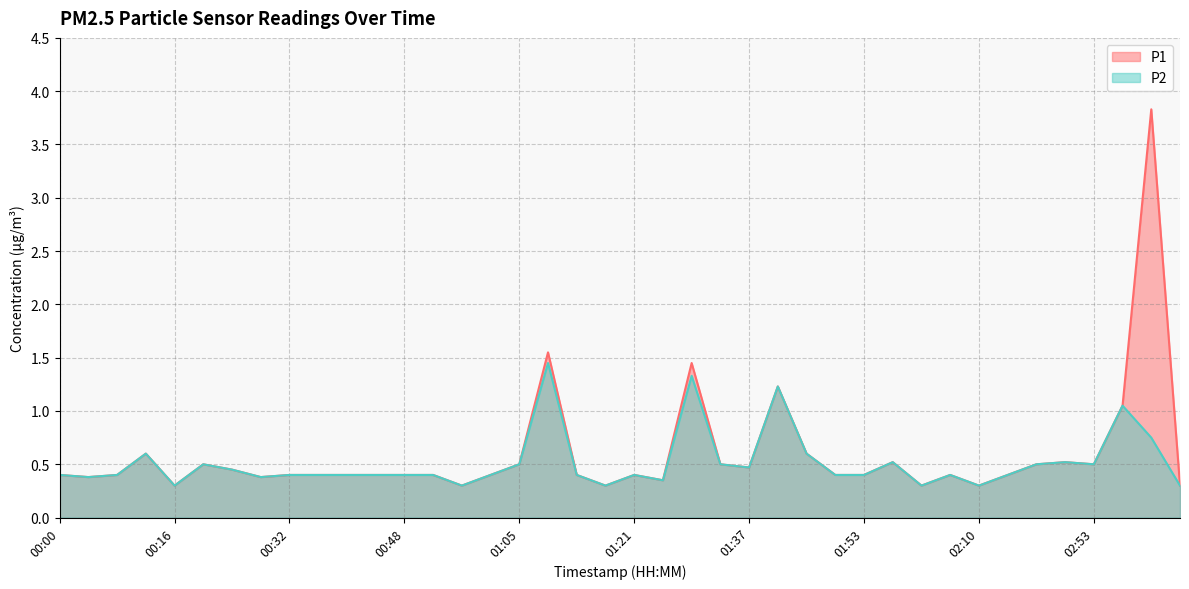

True or false: P2 and P1 cross at least once.

False